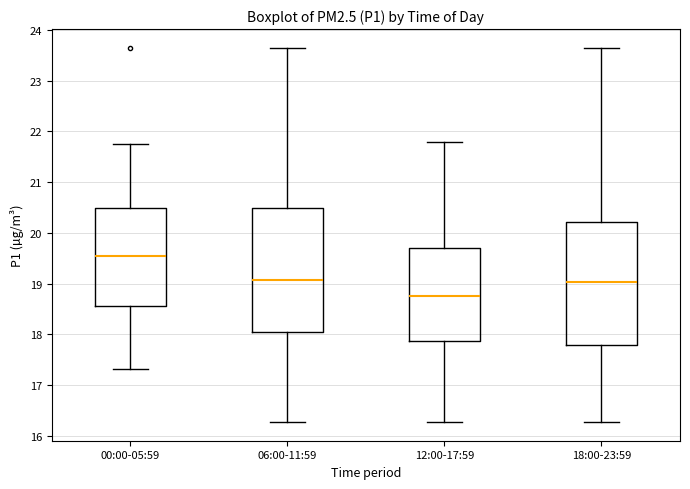

Where does the lower whisker of the box for 12:00-17:59 end on the y-axis? The values are not printed on the chart, so give them approximately, as read against the axis.

16.3